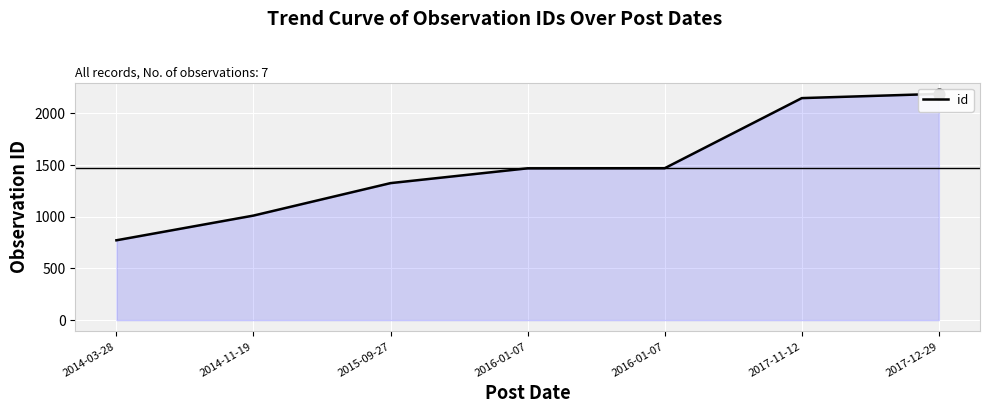

Which has a higher value, 2017-12-29 or 2017-11-12?

2017-12-29